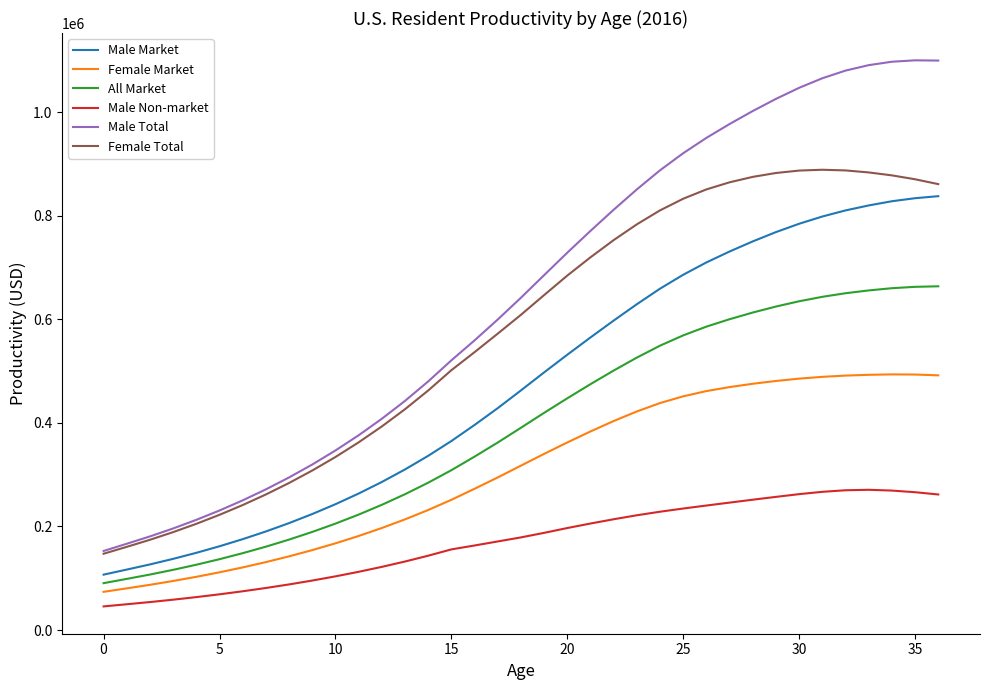

At how many categories does at least one series exceed 238754?

31